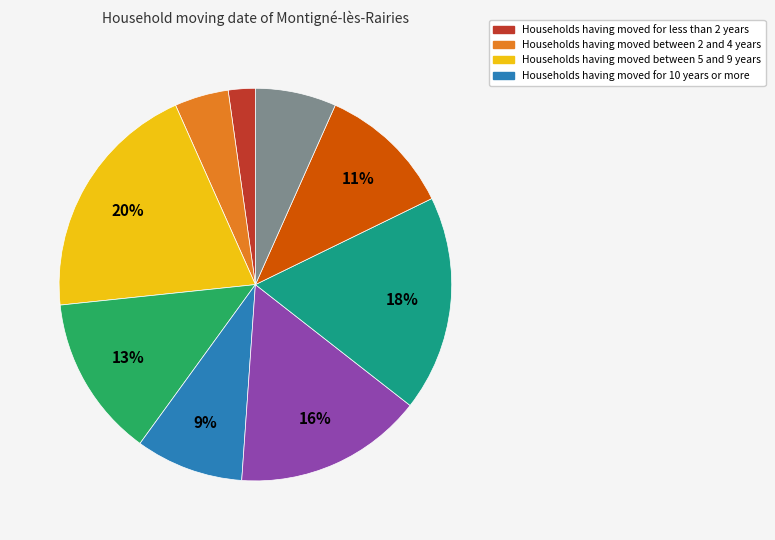

Count the number of slices in the pie.

9